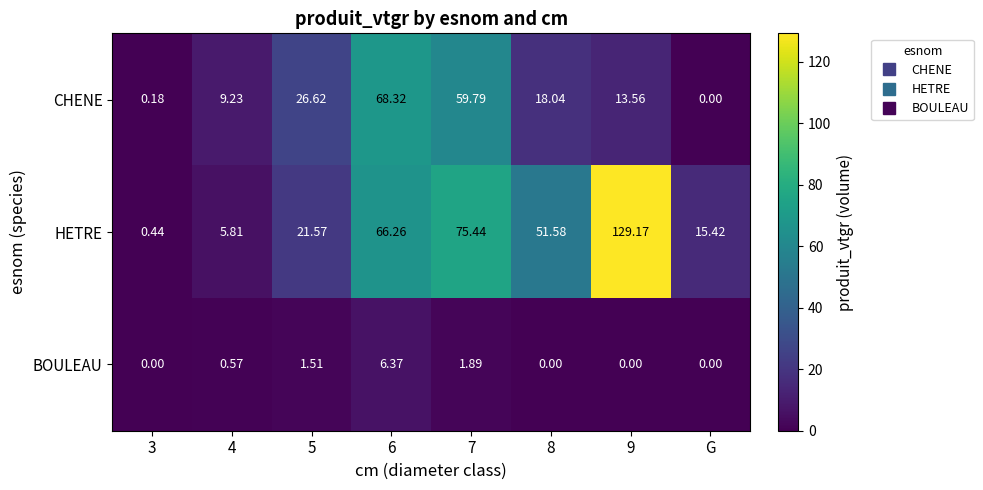

Is the value of BOULEAU at G greater than the value of CHENE at 9?

No